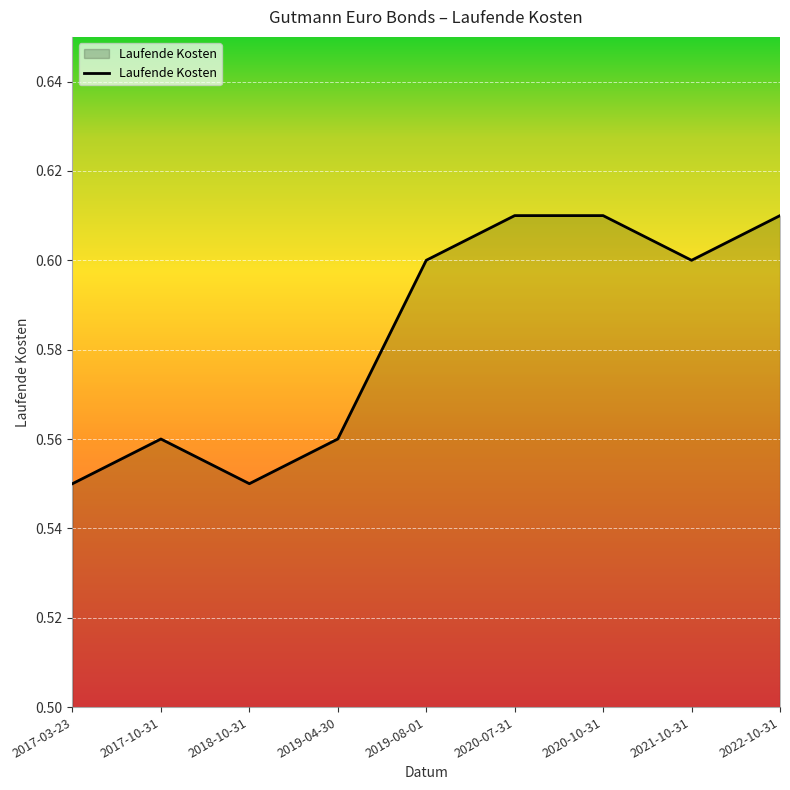

What position from the right is 2019-04-30?

6